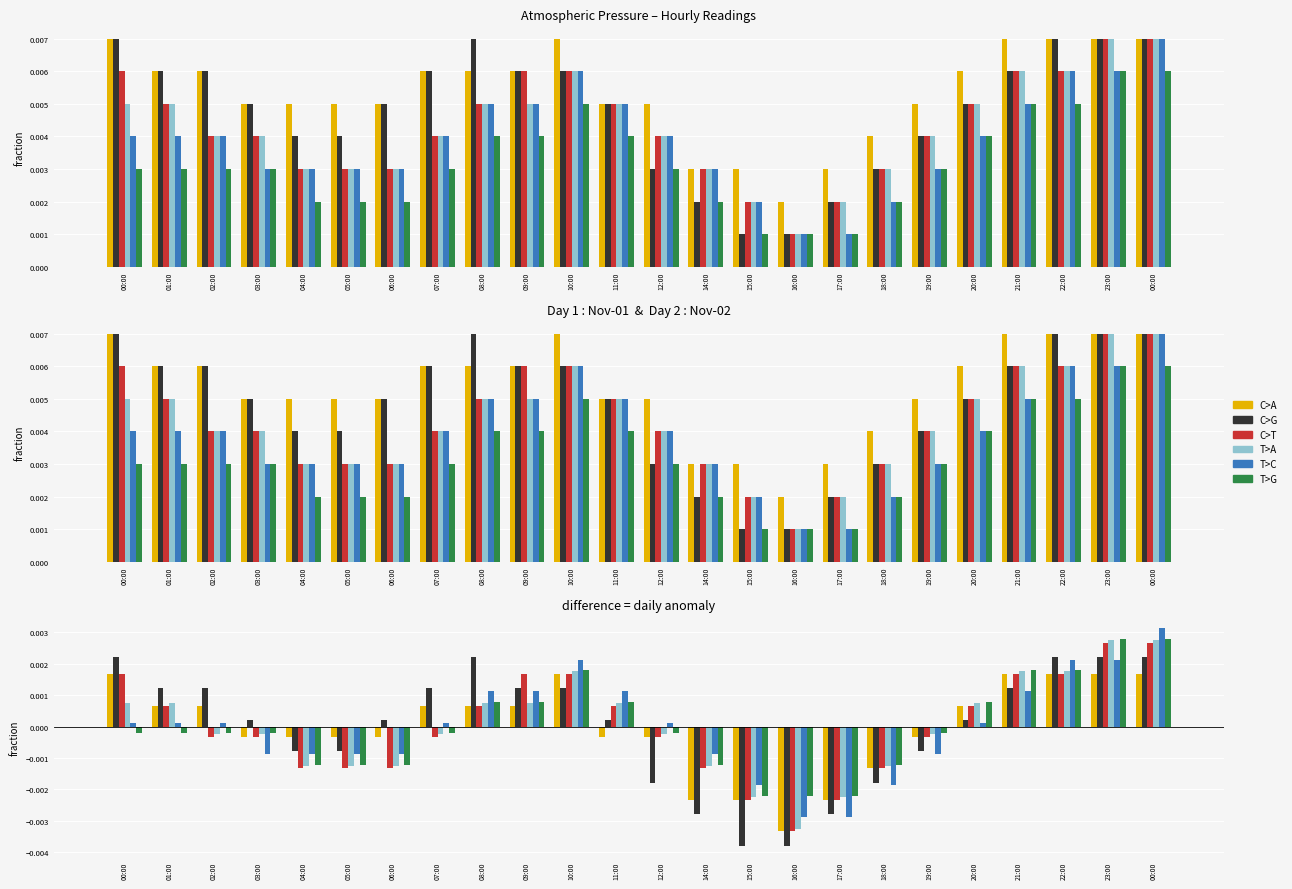

The value of T>G at 17:00 is -0.0. True or false?

False